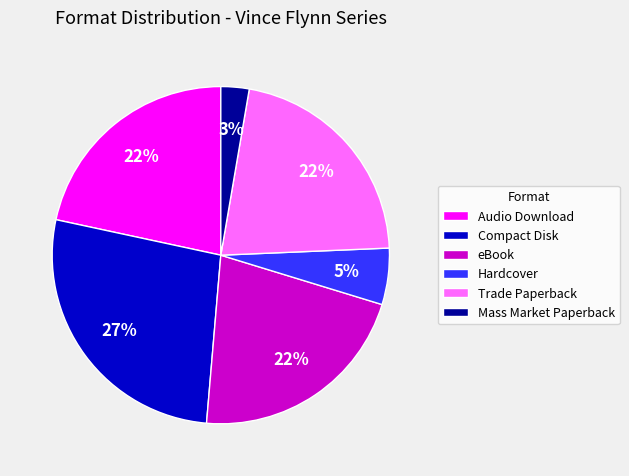

Which slice is the largest?

Compact Disk